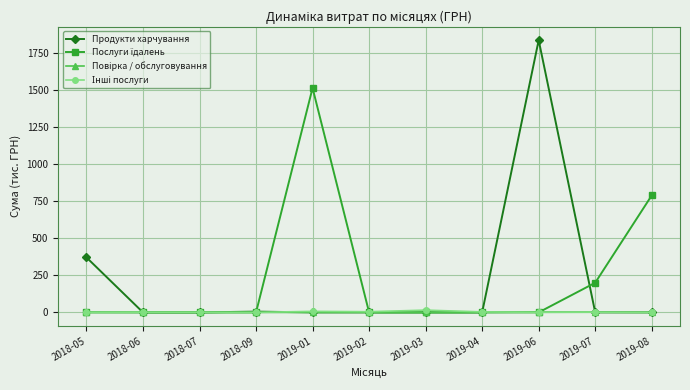

What is the label of the 1st point from the left?

2018-05